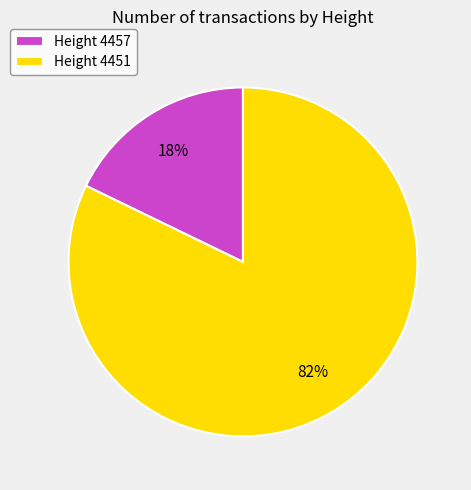

Approximately how many times larger is the value at Height 4451 compared to Height 4457?

4.6